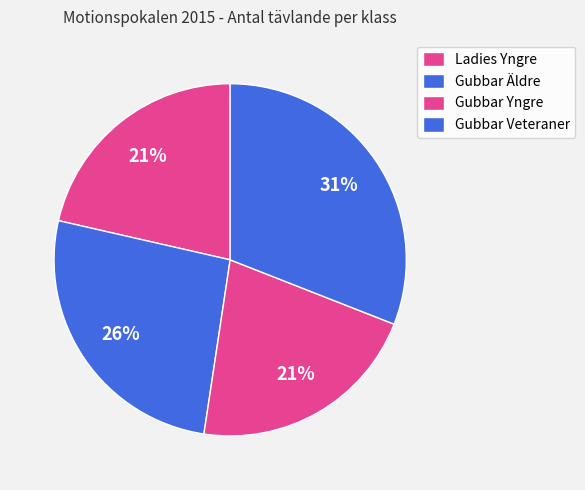

To the nearest percent, what portion does Gubbar Veteraner represent?

31%